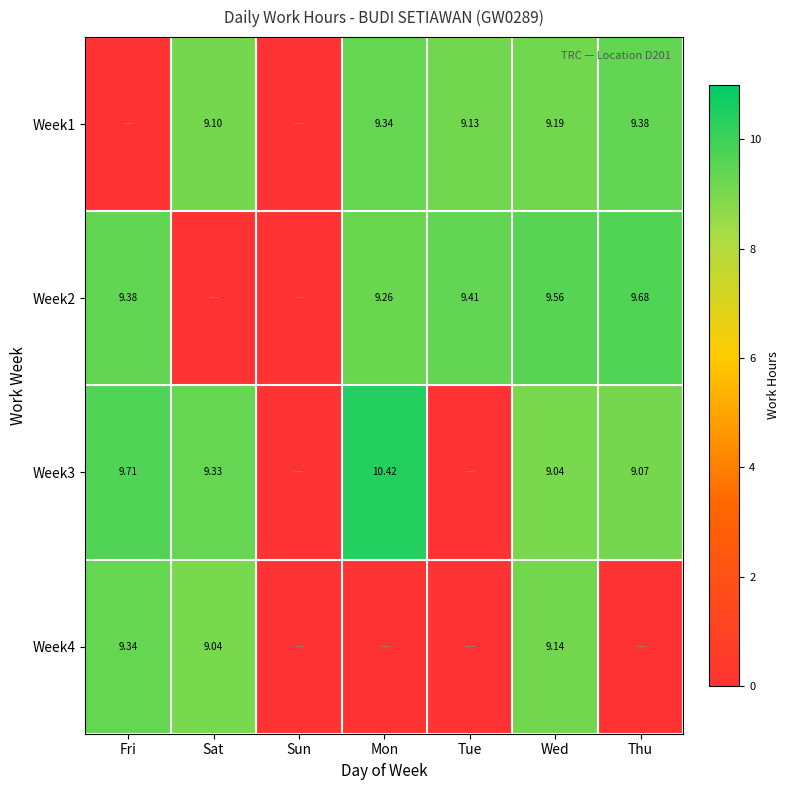

The value of Week1 at Fri is -6.0. True or false?

False